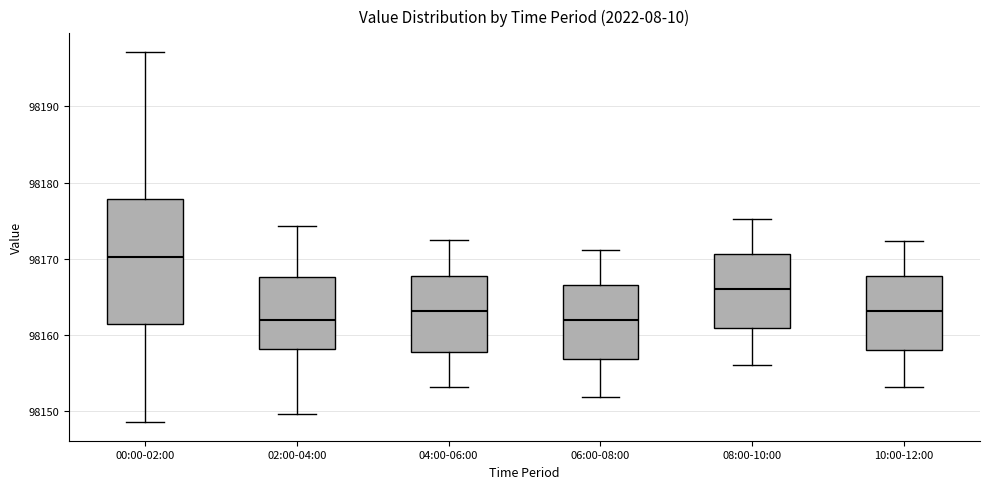

Which box is the tallest, from its lower edge to its upper edge?

00:00-02:00